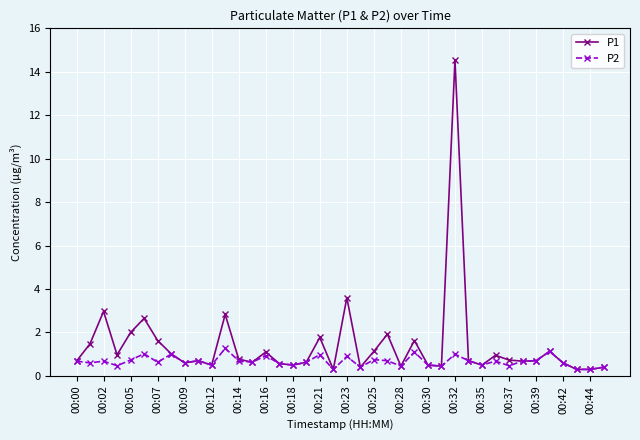

What is the lowest value of the P2 series?

0.3